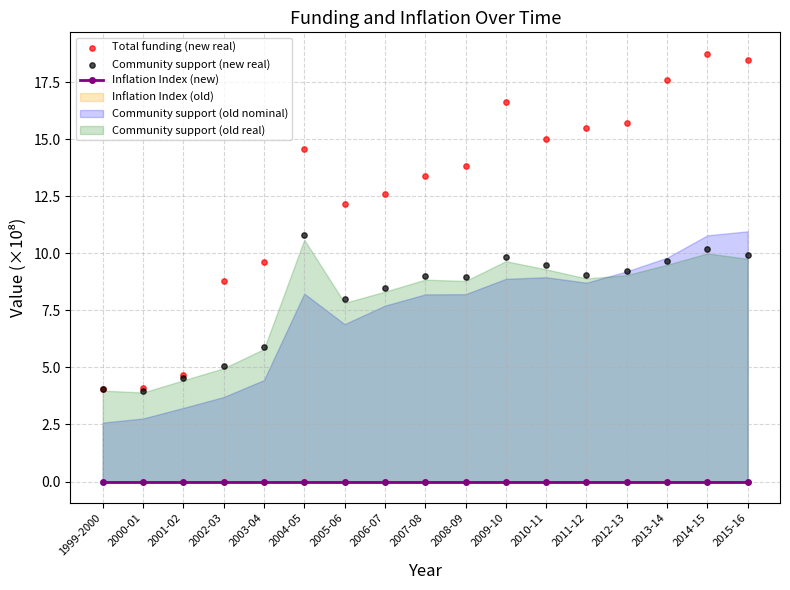

At which category is the sum across all series the highest?

2014-15